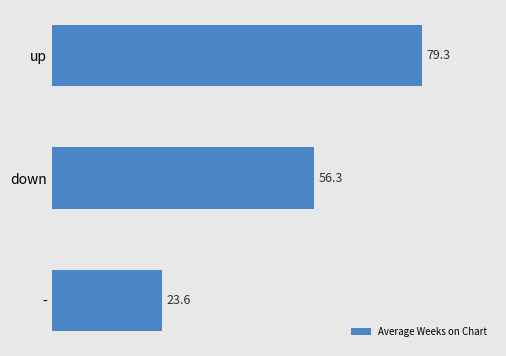

What is the difference between the second highest and minimum values?

32.7